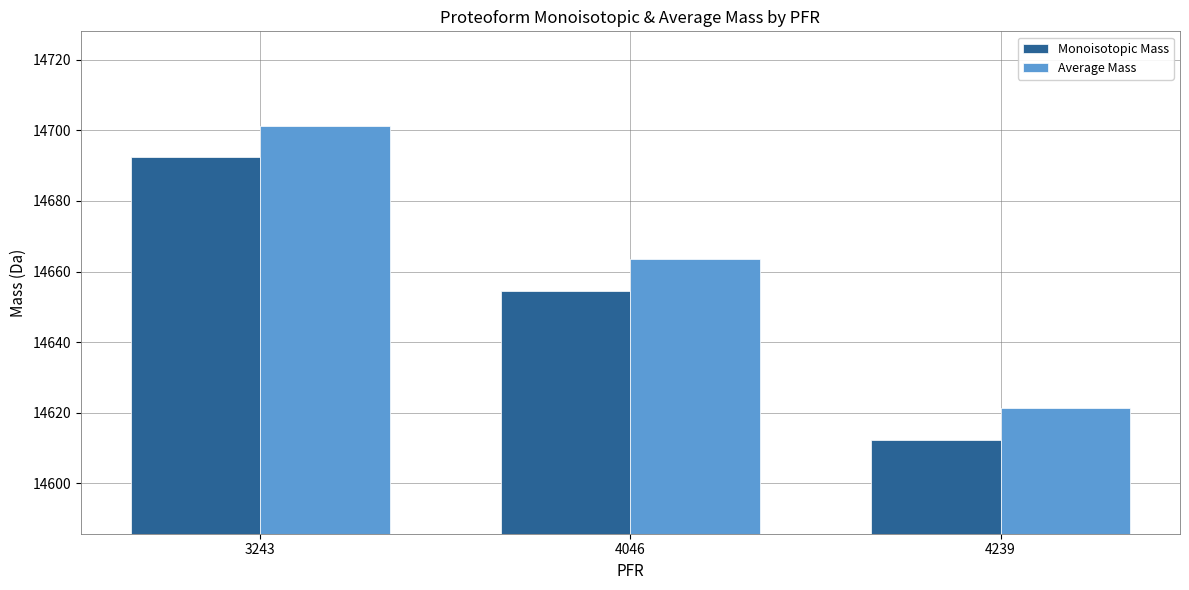

How many values in the Average Mass series exceed 14663?

2